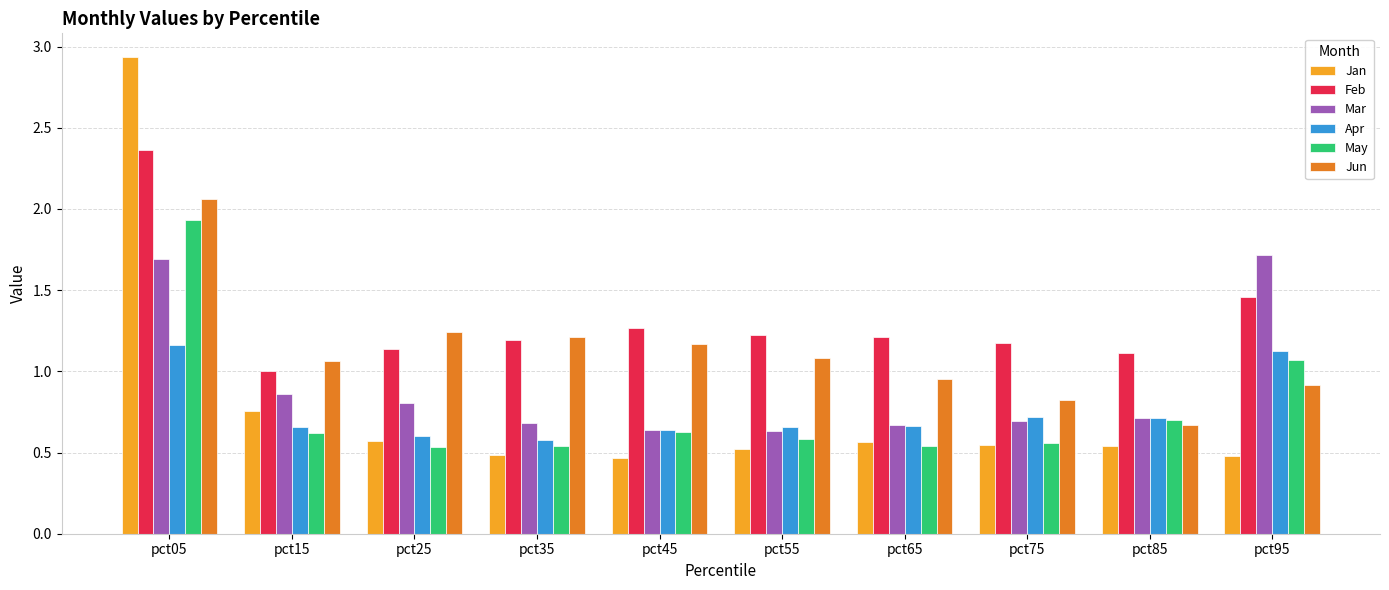

Which category has the highest value across all series?

pct05